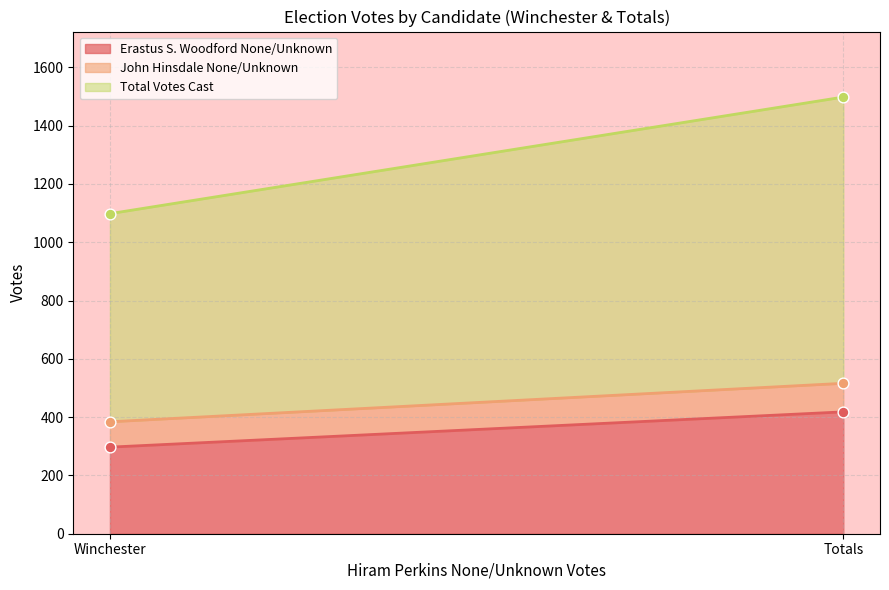

Is the value of John Hinsdale None/Unknown at Totals greater than the value of Total Votes Cast at Totals?

No